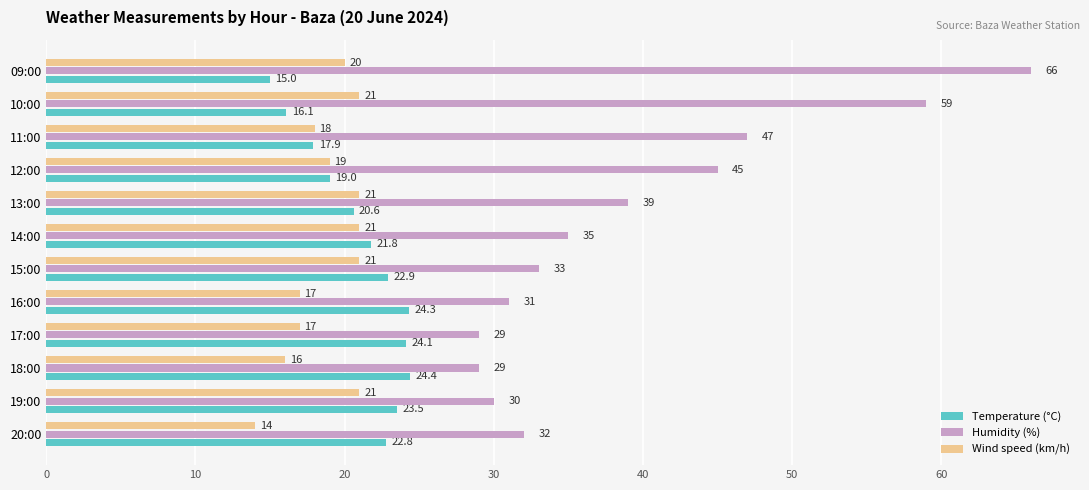

List the labels in order of Temperature (°C) value, smallest first.

09:00, 10:00, 11:00, 12:00, 13:00, 14:00, 20:00, 15:00, 19:00, 17:00, 16:00, 18:00